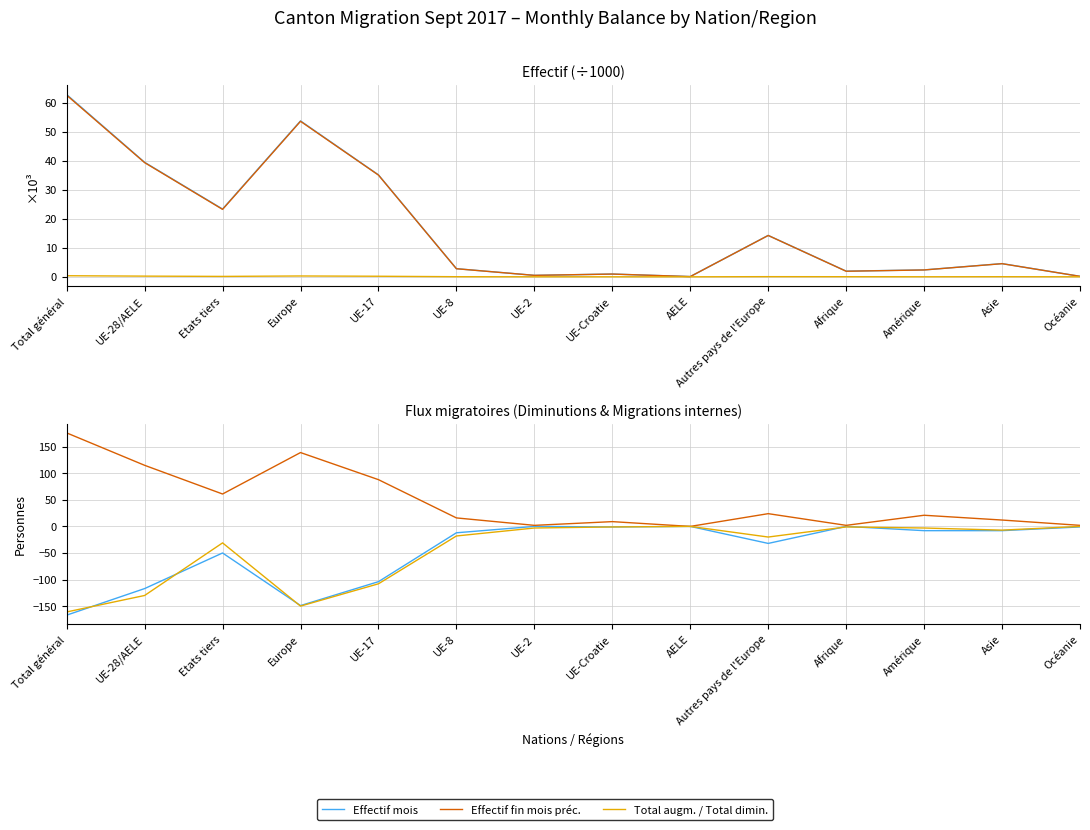

Reading right to left, what are all the values shown in this chart?

x: Océanie=-1	Asie=-8	Amérique=-8	Afrique=0	Autres pays de l'Europe=-32	AELE=0	UE-Croatie=-1	UE-2=0	UE-8=-12	UE-17=-104	Europe=-149	Etats tiers=-50	UE-28/AELE=-117	Total général=-167
y: Océanie=2	Asie=12	Amérique=21	Afrique=2	Autres pays de l'Europe=24	AELE=0	UE-Croatie=9	UE-2=2	UE-8=16	UE-17=88	Europe=139	Etats tiers=61	UE-28/AELE=115	Total général=176
z: Océanie=0	Asie=-7	Amérique=-3	Afrique=-1	Autres pays de l'Europe=-20	AELE=0	UE-Croatie=-1	UE-2=-3	UE-8=-18	UE-17=-108	Europe=-150	Etats tiers=-31	UE-28/AELE=-130	Total général=-161